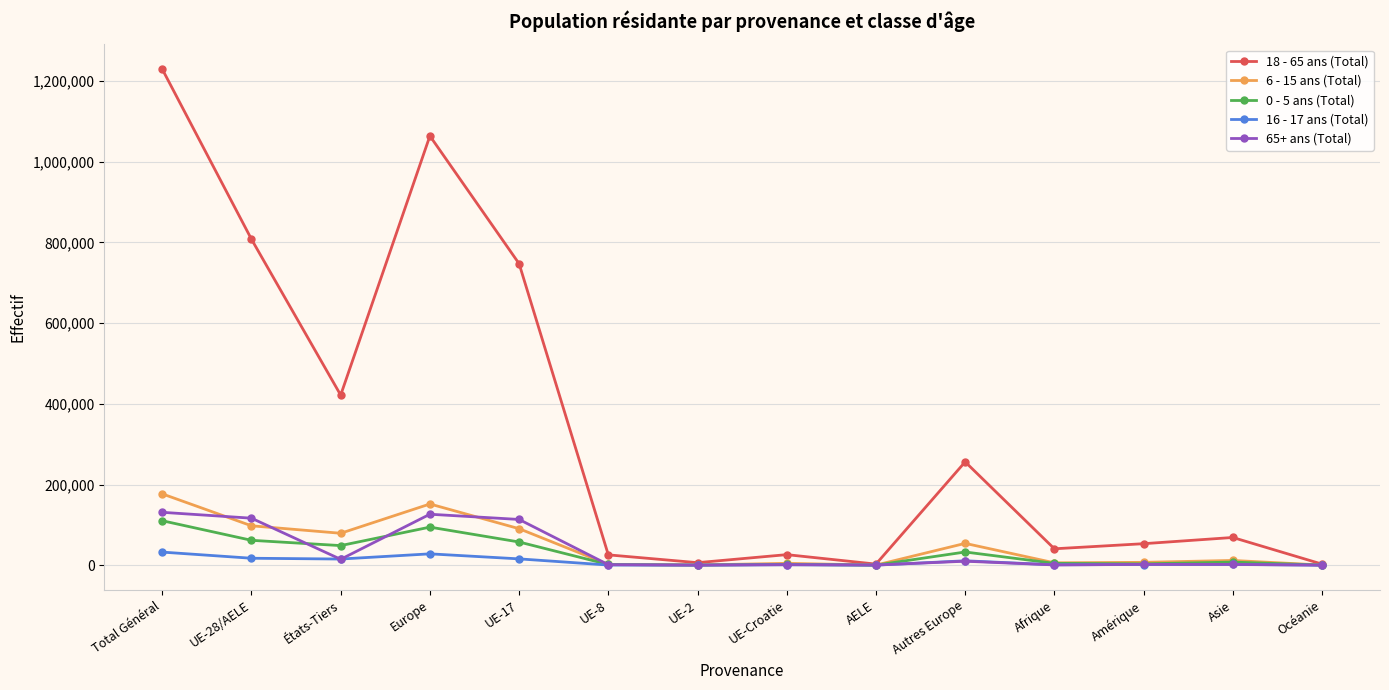

True or false: 0 - 5 ans (Total) has more than 1 points higher than both neighbors.

True